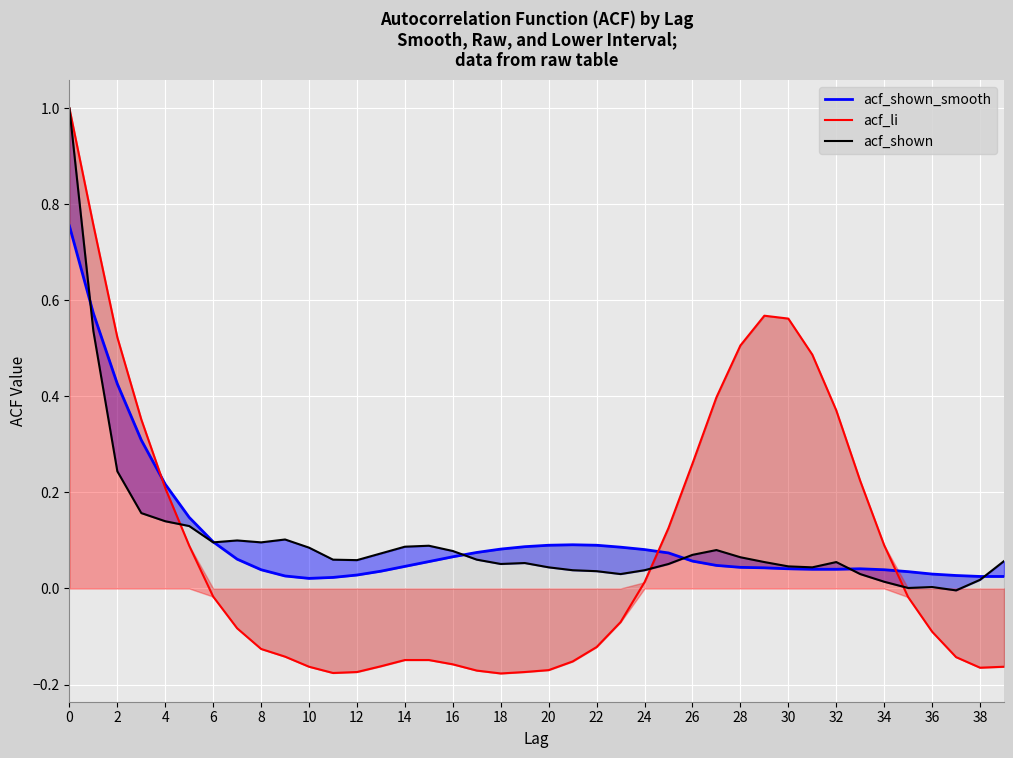

Which series has the largest total across all categories?

acf_shown_smooth